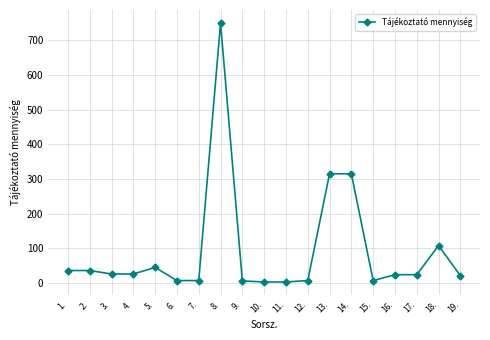

What is the greatest value displayed?

750